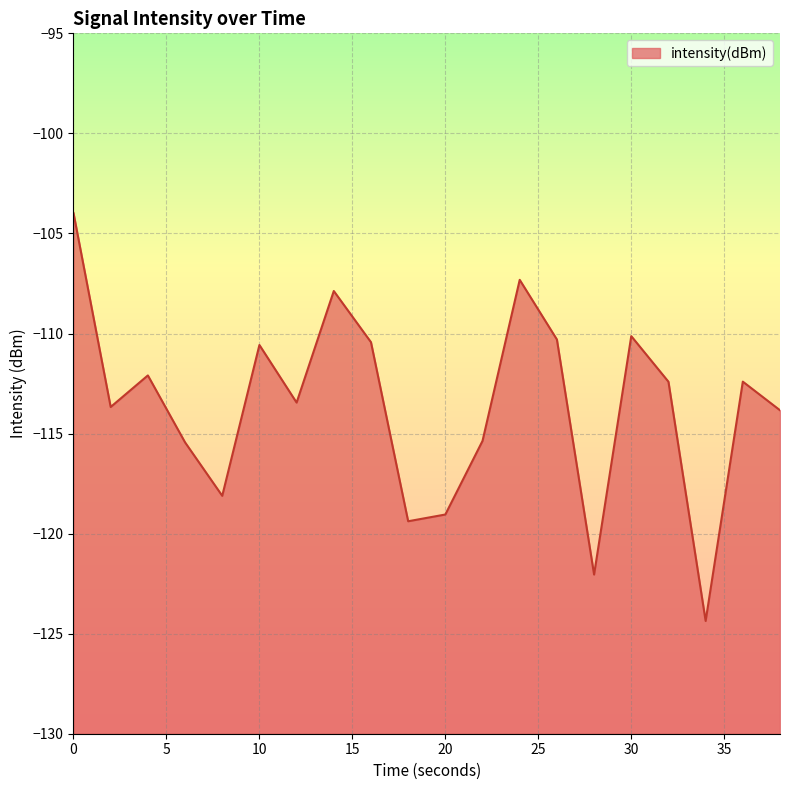

The chart shows a value of -115.4 at 22. True or false?

True